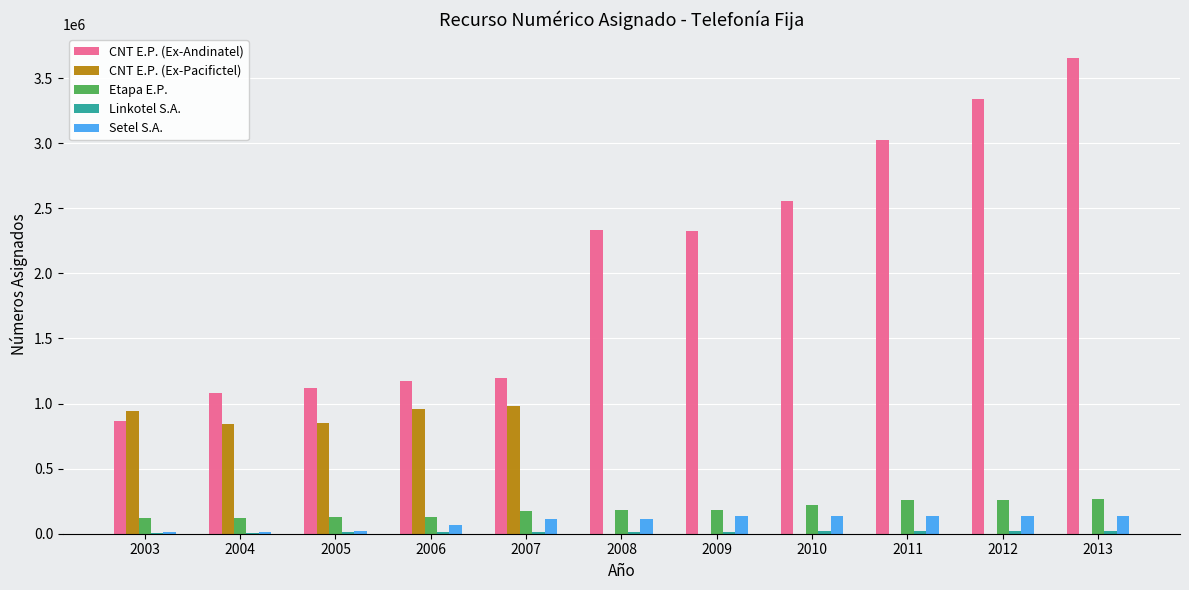

The value of Etapa E.P. at 2013 is 411940. True or false?

False